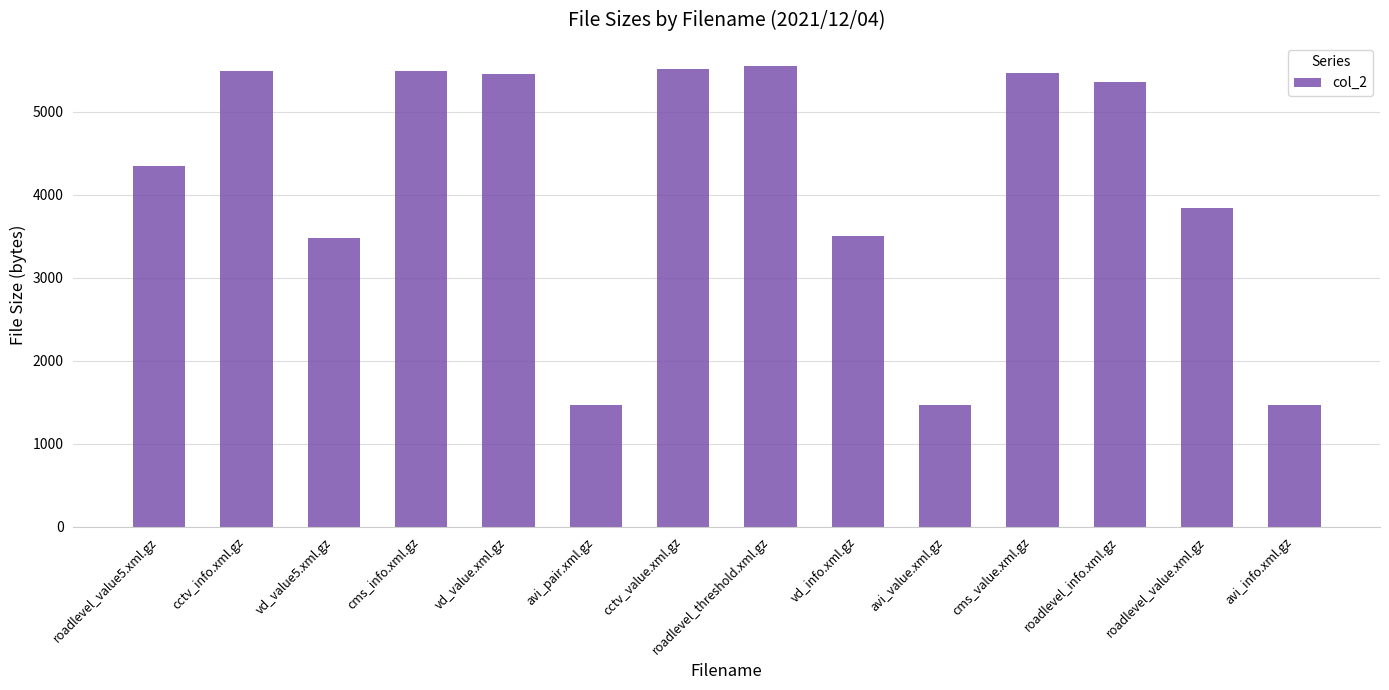

The value at avi_info.xml.gz is 420. True or false?

False